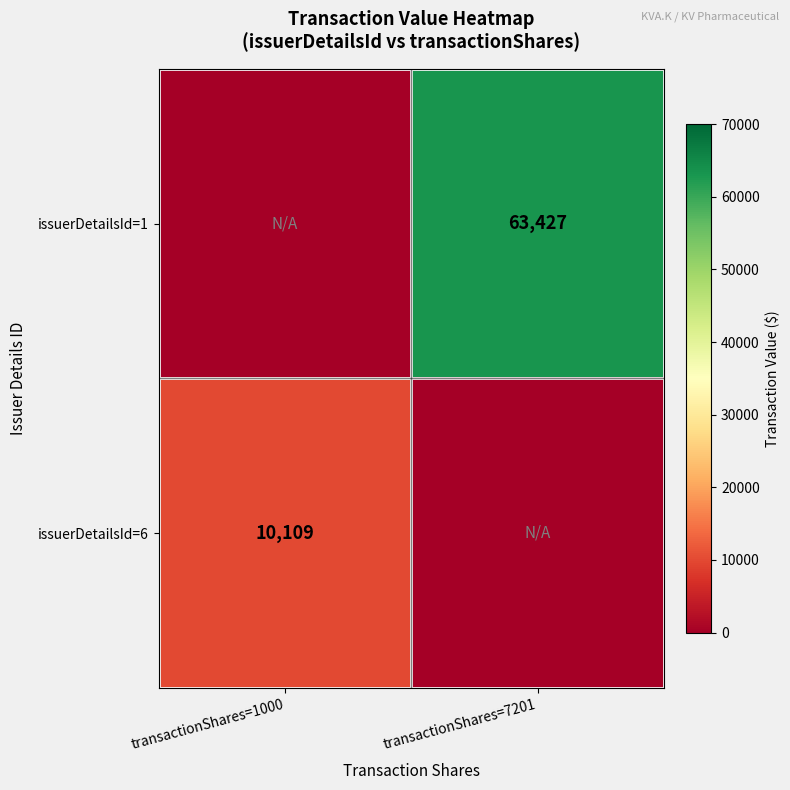

Is the value of issuerDetailsId=6 at transactionShares=1000 greater than the value of issuerDetailsId=1 at transactionShares=7201?

No